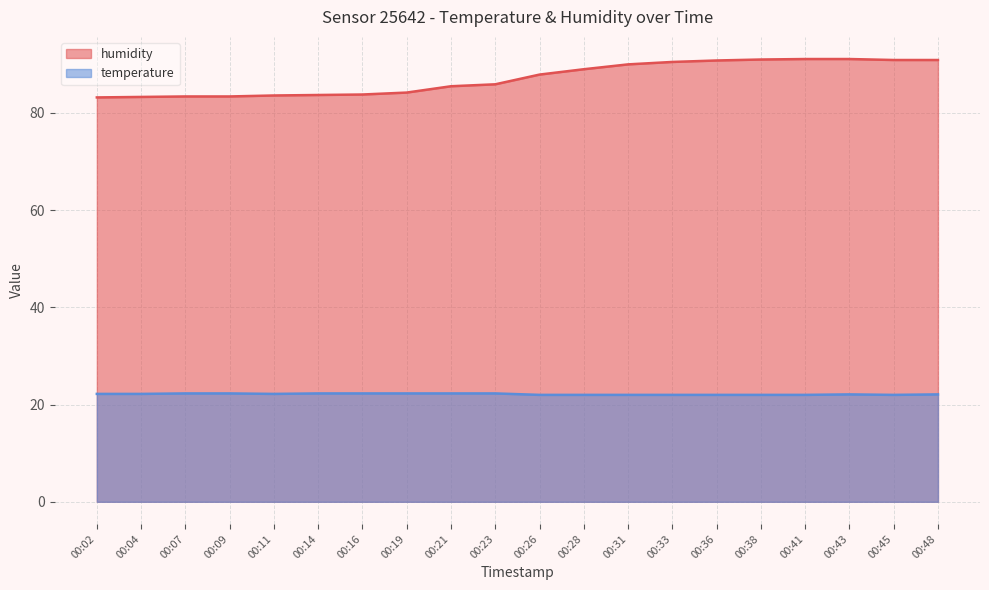

In temperature, how many points are lower than both neighbors (excluding endpoints)?

2